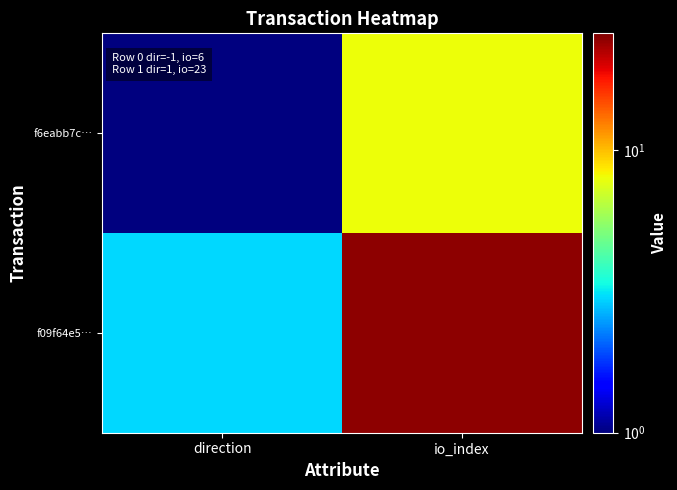

Reading left to right, what are all the values shown in this chart?

f6eabb7c…: direction=1	io_index=8
f09f64e5…: direction=3	io_index=25